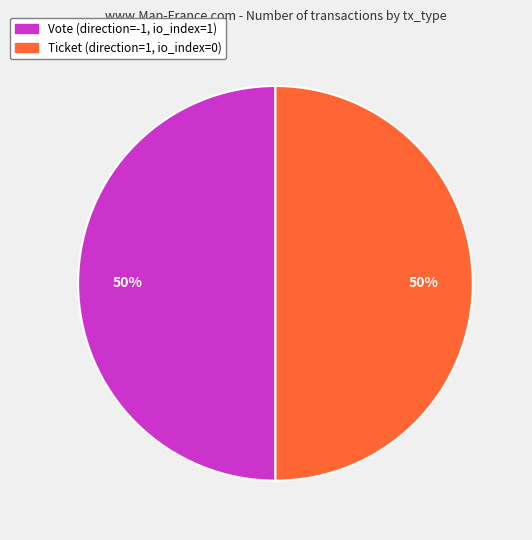

To the nearest percent, what is the average slice percentage?

50%